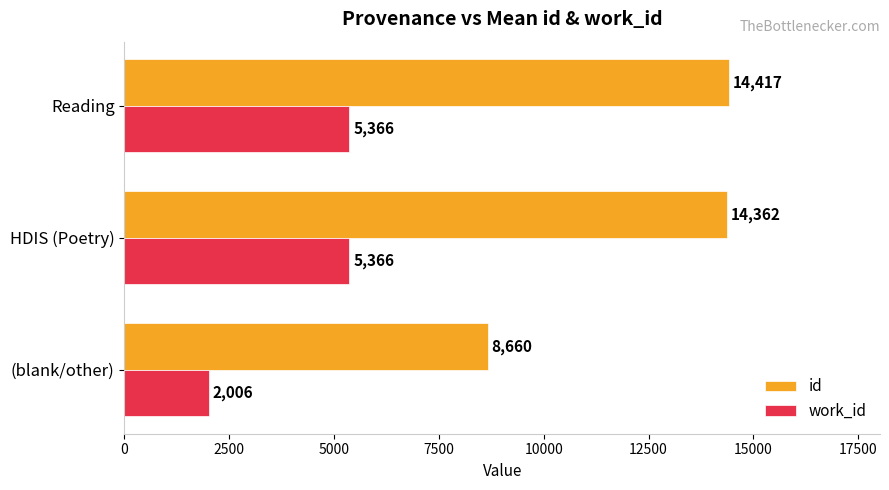

Which series has the largest range (max minus min)?

id